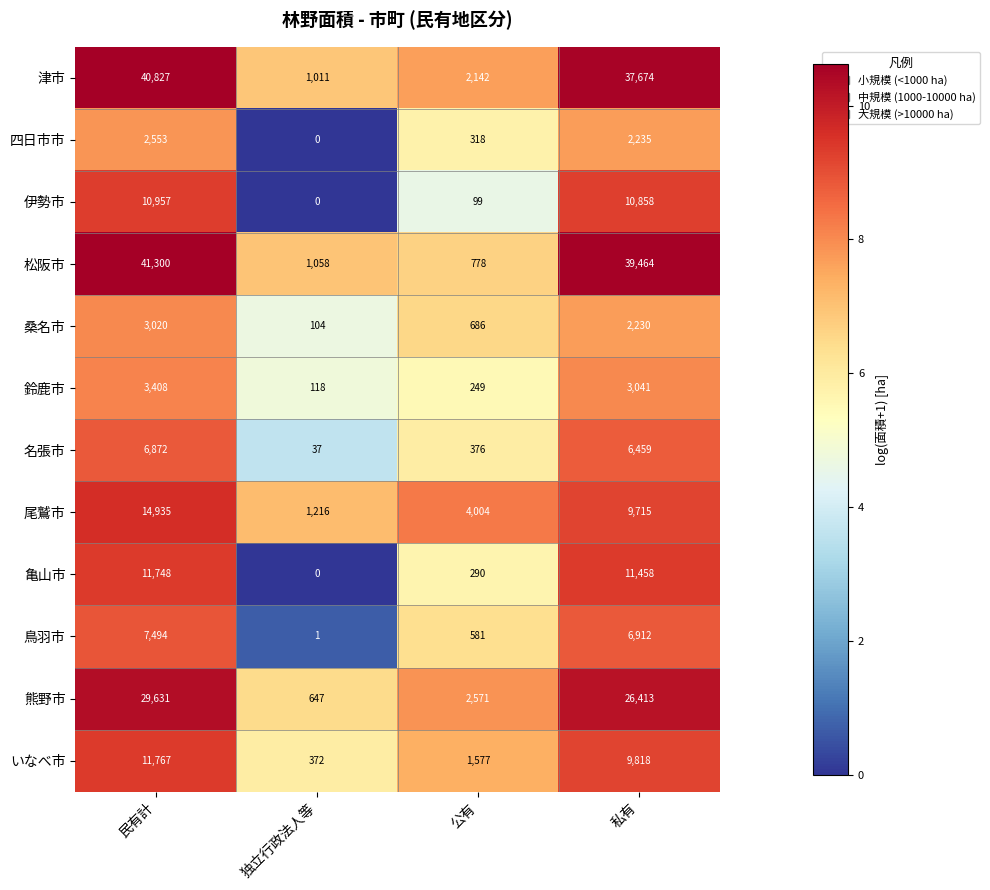

Is the value of 名張市 at 民有計 greater than the value of 津市 at 独立行政法人等?

Yes